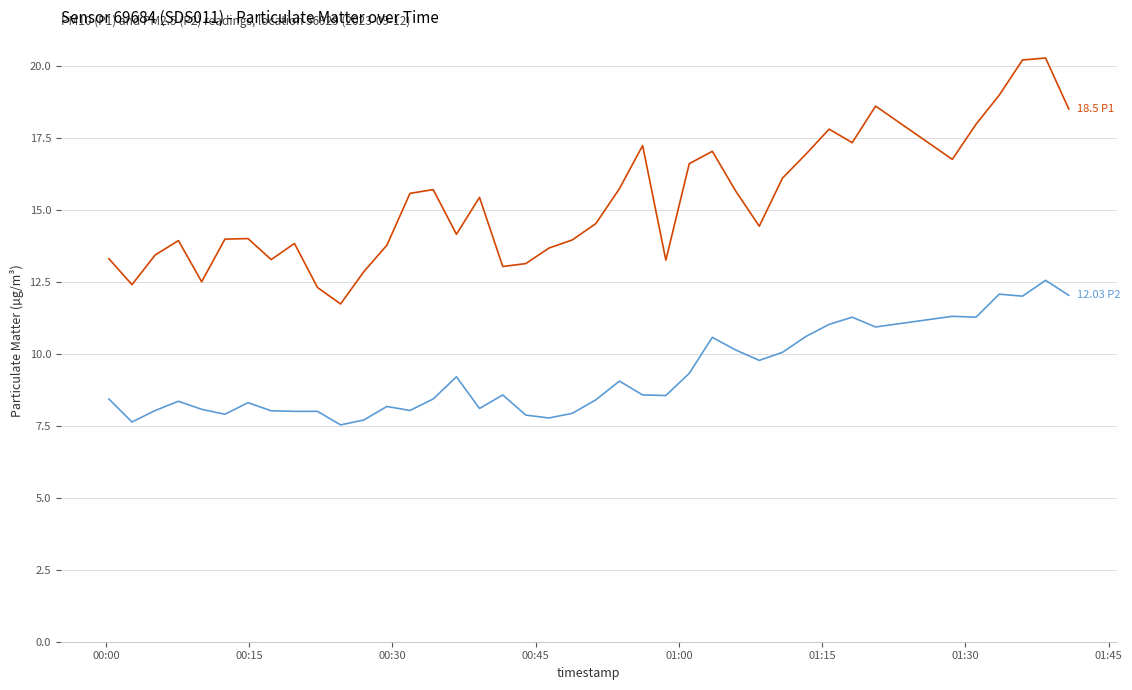

What is the maximum value shown in the chart?

20.3